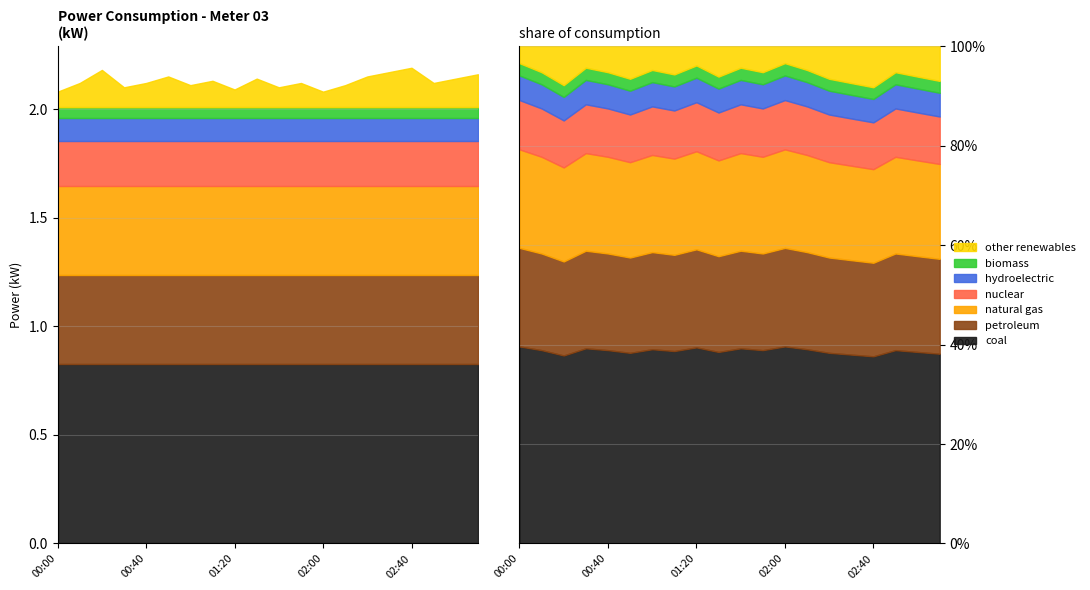

Does the chart display data point markers on the line(s)?

No